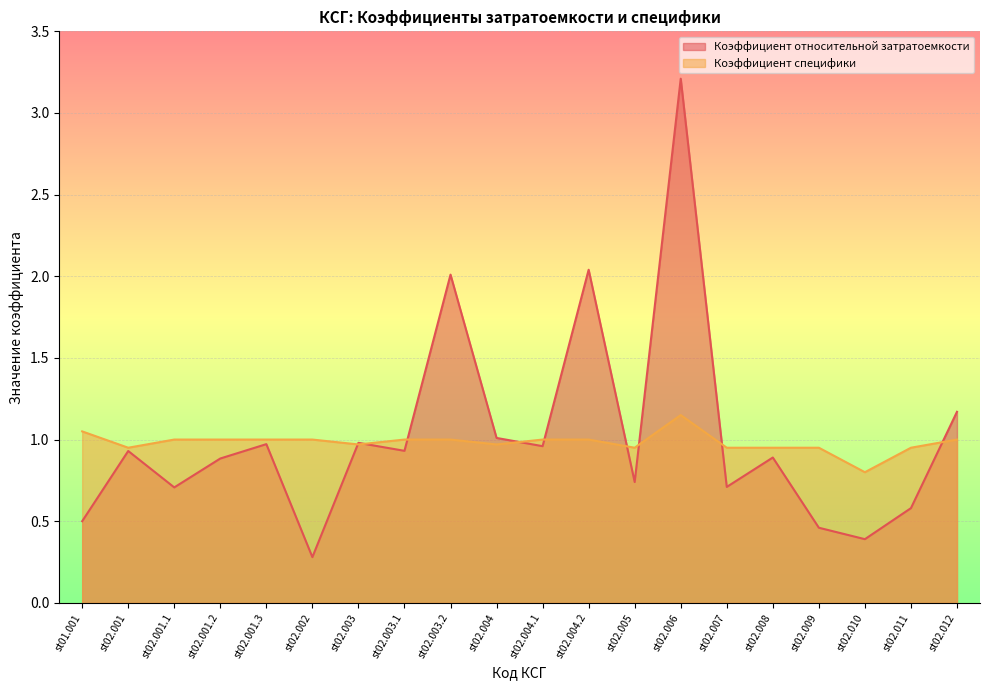

Where is the first local minimum for Коэффициент специфики?

st02.001